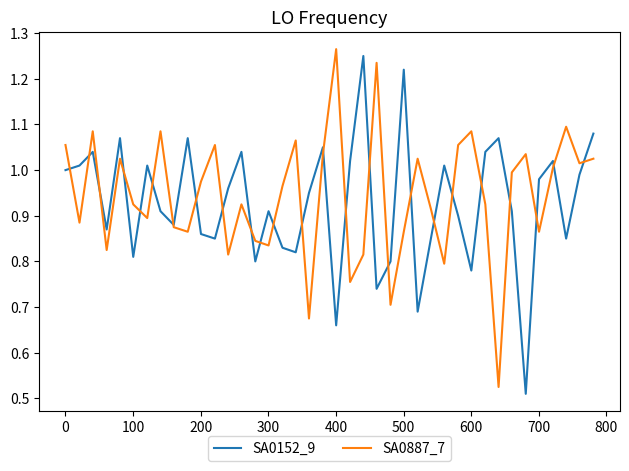

Is this an area chart (filled region under the line)?

No